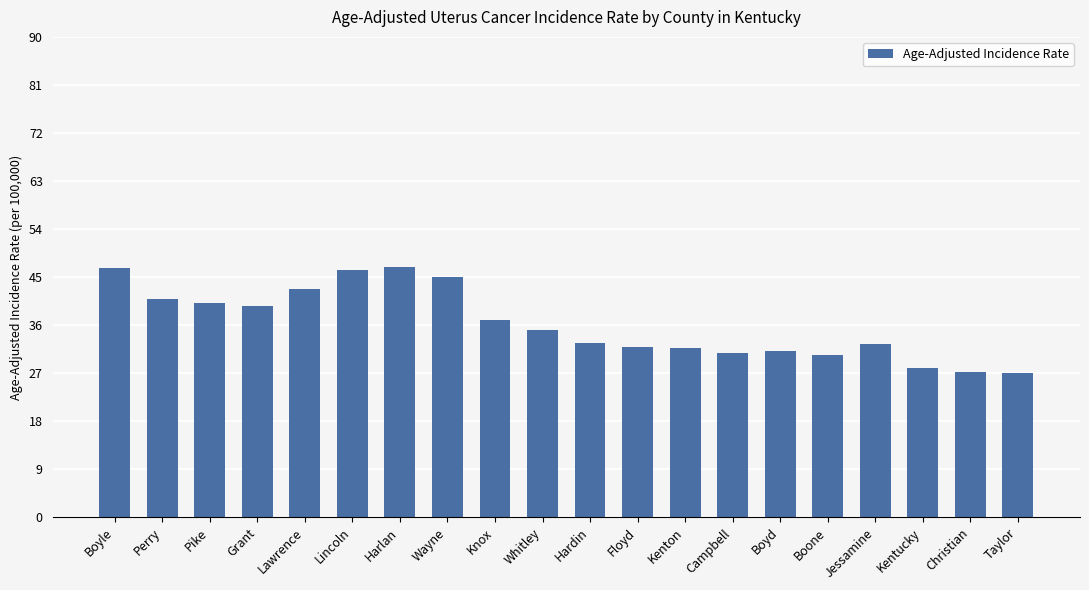

What is the greatest value displayed?

46.9